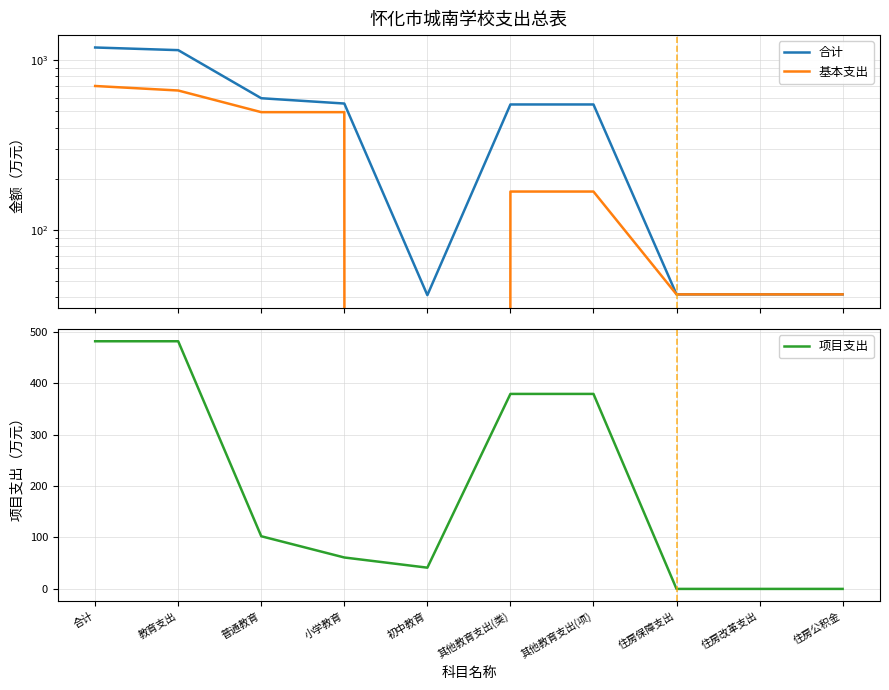

Rank the series at 初中教育 from highest to lowest value.

合计, 项目支出, 基本支出